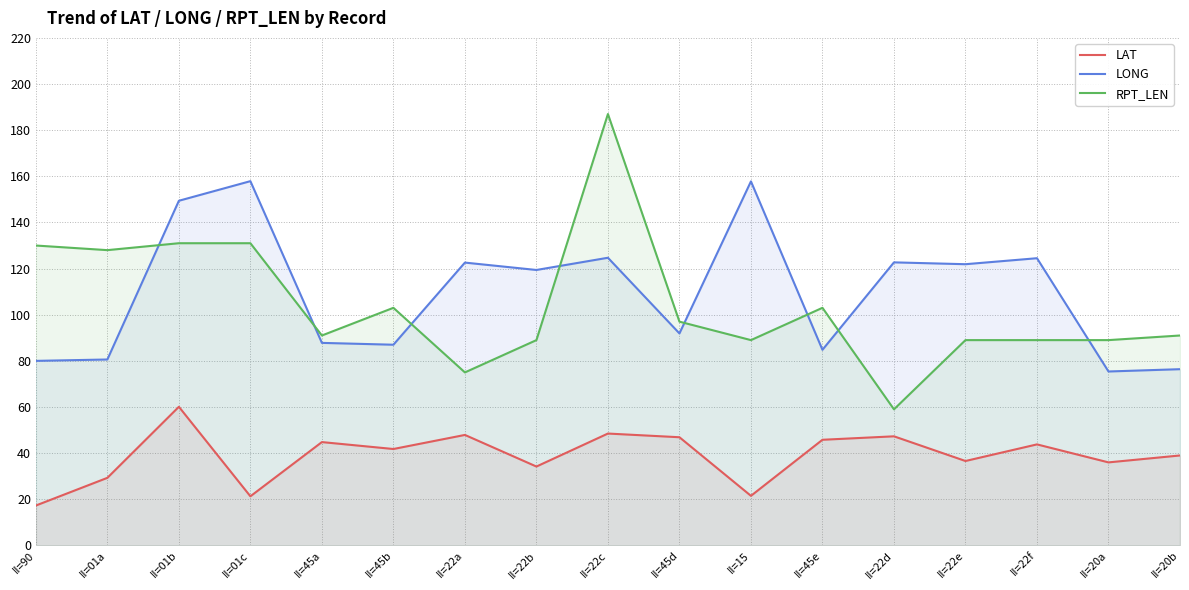

What is the sum of all LAT values?

662.1